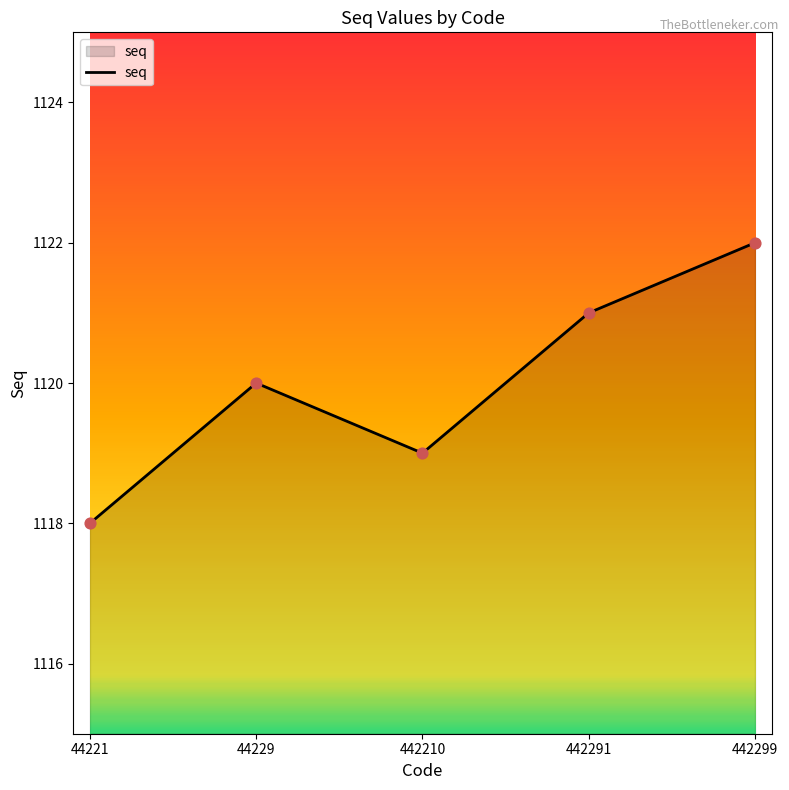

Which has a higher value, 442210 or 44229?

44229